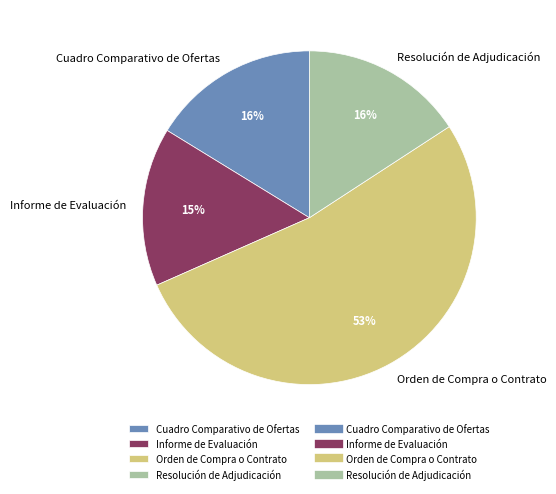

Combined, do Informe de Evaluación and Cuadro Comparativo de Ofertas account for over 50%?

No